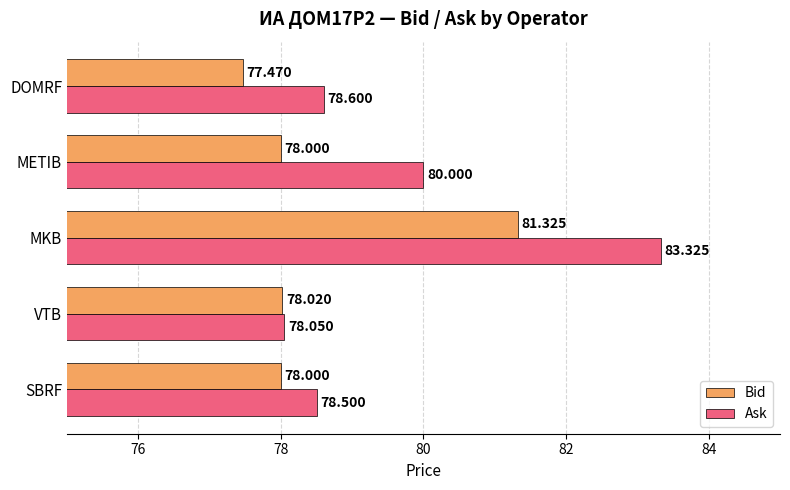

What are all the series names shown in the legend?

Bid, Ask